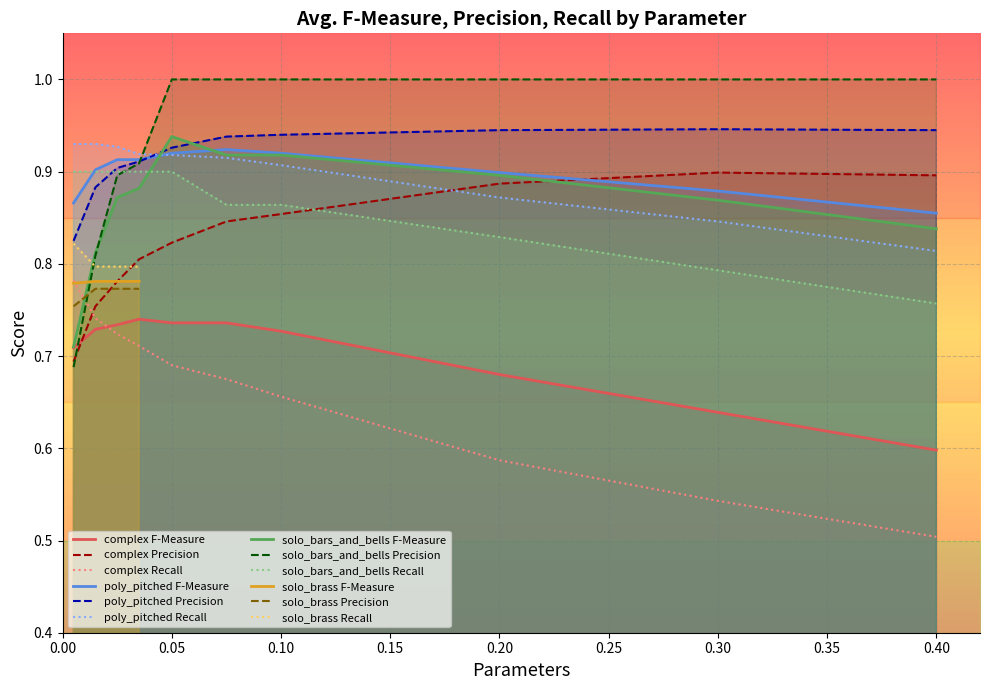

Rank the series by their average value, from highest to lowest.

Avg. Precision, Avg. F-Measure, Avg. Recall